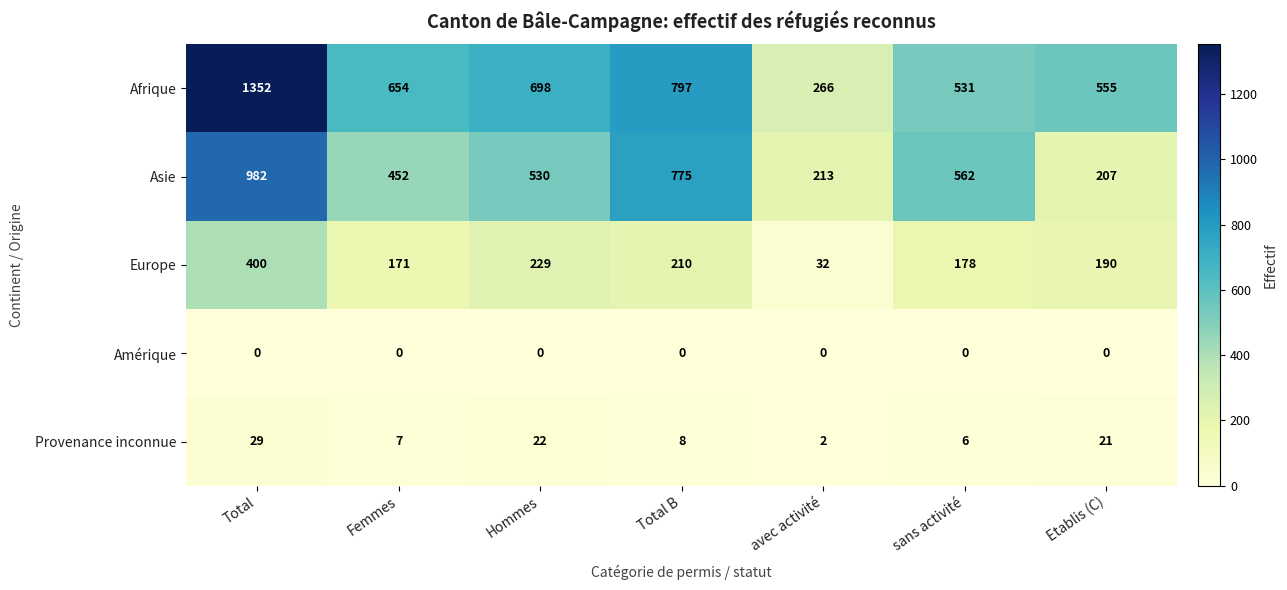

Rank the series by their maximum value, from highest to lowest.

Afrique, Asie, Europe, Provenance inconnue, Amérique